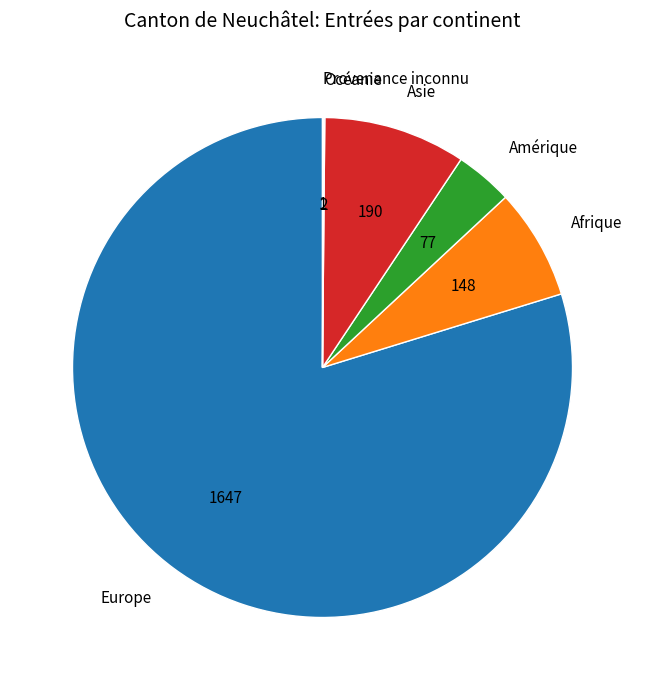

Is the sum of Asie and Afrique greater than half?

No